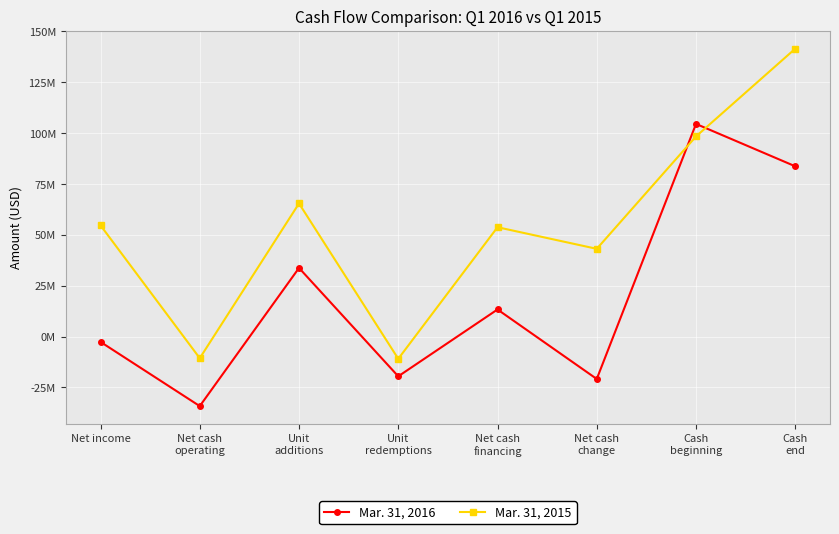

Where is the first local minimum for Mar. 31, 2015?

Net cash
operating